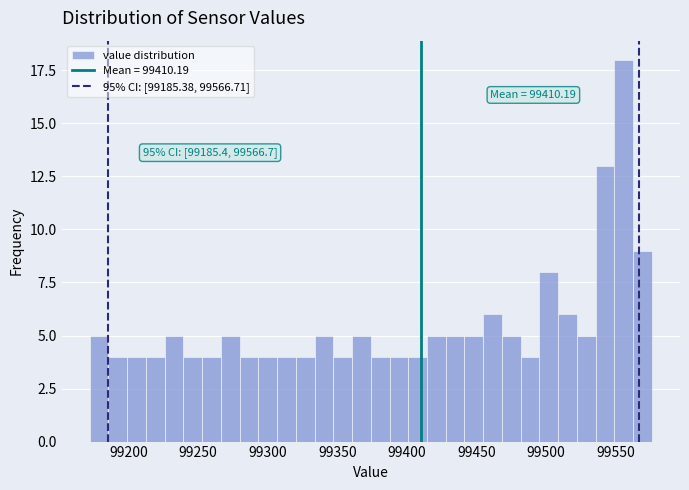

Around what value on the x-axis is the tallest bar? Give the approximate position of its centre, as read against the axis.

99555